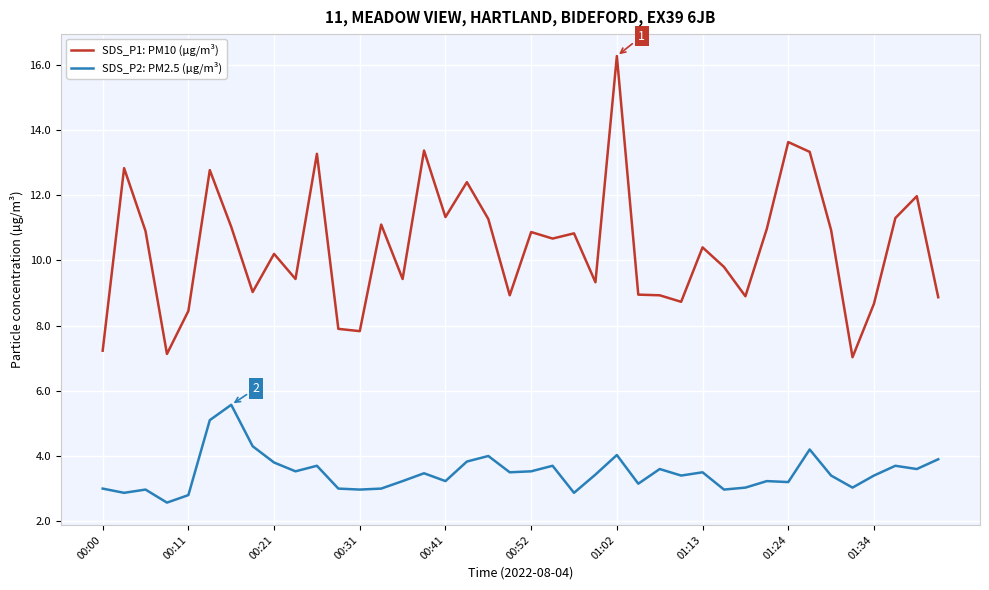

Which series has the largest total across all categories?

SDS_P1: PM10 (µg/m³)